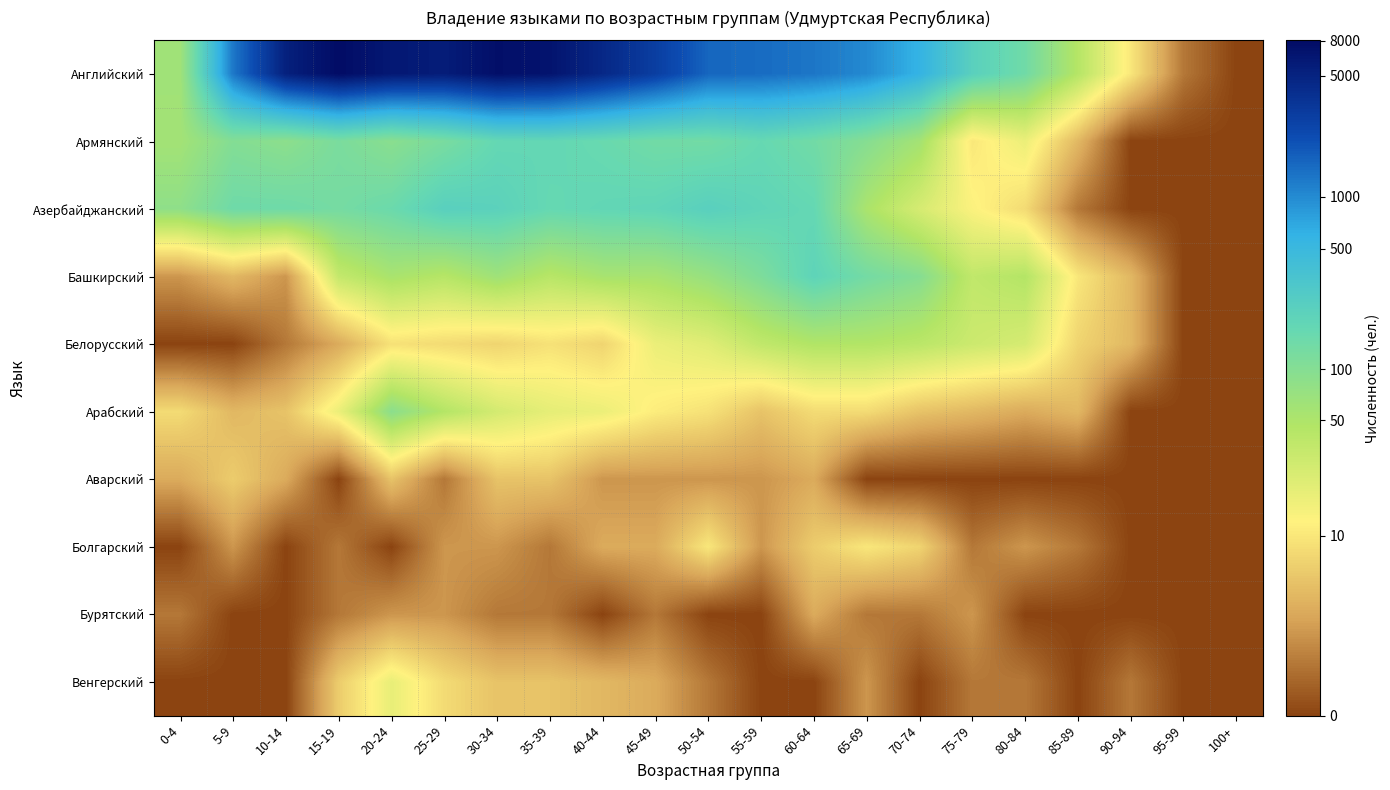

Reading left to right, what are all the values shown in this chart?

Английский: 0-4=4.2	5-9=7.1	10-14=8.6	15-19=9.0	20-24=8.7	25-29=8.6	30-34=8.9	35-39=8.8	40-44=8.4	45-49=8.0	50-54=7.4	55-59=7.3	60-64=7.2	65-69=6.9	70-74=6.4	75-79=5.4	80-84=4.9	85-89=3.8	90-94=2.4	95-99=0.7	100+=0.0
Армянский: 0-4=4.1	5-9=4.6	10-14=4.5	15-19=4.8	20-24=4.5	25-29=4.8	30-34=5.2	35-39=5.2	40-44=5.1	45-49=4.9	50-54=4.9	55-59=5.1	60-64=4.9	65-69=4.6	70-74=4.1	75-79=2.4	80-84=2.9	85-89=1.6	90-94=0.0	95-99=0.0	100+=0.0
Азербайджанский: 0-4=4.4	5-9=5.0	10-14=5.0	15-19=4.9	20-24=5.0	25-29=5.4	30-34=5.4	35-39=5.1	40-44=5.2	45-49=5.3	50-54=5.4	55-59=5.3	60-64=5.2	65-69=4.0	70-74=3.3	75-79=2.6	80-84=2.2	85-89=0.7	90-94=0.0	95-99=0.0	100+=0.0
Башкирский: 0-4=1.1	5-9=1.6	10-14=1.1	15-19=3.6	20-24=4.0	25-29=3.8	30-34=4.2	35-39=3.8	40-44=4.0	45-49=4.0	50-54=4.3	55-59=4.7	60-64=5.3	65-69=4.9	70-74=4.6	75-79=3.6	80-84=3.8	85-89=2.4	90-94=1.6	95-99=0.0	100+=0.0
Белорусский: 0-4=0.0	5-9=0.0	10-14=0.7	15-19=1.4	20-24=2.3	25-29=2.2	30-34=2.1	35-39=2.3	40-44=2.1	45-49=2.9	50-54=3.1	55-59=3.6	60-64=3.9	65-69=3.9	70-74=3.7	75-79=3.4	80-84=3.3	85-89=2.1	90-94=1.6	95-99=0.0	100+=0.0
Арабский: 0-4=2.2	5-9=1.6	10-14=1.8	15-19=2.9	20-24=4.5	25-29=3.8	30-34=3.3	35-39=3.0	40-44=2.9	45-49=2.5	50-54=2.3	55-59=1.8	60-64=2.2	65-69=2.2	70-74=1.8	75-79=1.6	80-84=1.4	85-89=1.6	90-94=0.0	95-99=0.0	100+=0.0
Аварский: 0-4=1.4	5-9=1.9	10-14=1.4	15-19=0.0	20-24=1.8	25-29=0.7	30-34=1.8	35-39=1.8	40-44=1.1	45-49=1.1	50-54=1.1	55-59=1.1	60-64=1.4	65-69=0.0	70-74=0.0	75-79=0.0	80-84=0.0	85-89=0.0	90-94=0.0	95-99=0.0	100+=0.0
Болгарский: 0-4=0.0	5-9=1.1	10-14=0.0	15-19=0.7	20-24=0.0	25-29=1.1	30-34=1.1	35-39=0.7	40-44=1.4	45-49=1.4	50-54=2.4	55-59=1.1	60-64=1.9	65-69=2.4	70-74=2.1	75-79=0.7	80-84=1.1	85-89=0.7	90-94=0.0	95-99=0.0	100+=0.0
Бурятский: 0-4=0.7	5-9=0.0	10-14=0.0	15-19=0.7	20-24=1.1	25-29=1.1	30-34=0.7	35-39=0.7	40-44=0.0	45-49=0.7	50-54=0.0	55-59=0.0	60-64=1.4	65-69=0.7	70-74=0.7	75-79=1.1	80-84=0.0	85-89=0.0	90-94=0.0	95-99=0.0	100+=0.0
Венгерский: 0-4=0.0	5-9=0.0	10-14=0.0	15-19=1.9	20-24=2.9	25-29=2.2	30-34=1.8	35-39=1.8	40-44=1.6	45-49=1.4	50-54=0.7	55-59=0.0	60-64=0.0	65-69=1.1	70-74=0.0	75-79=0.7	80-84=0.7	85-89=0.0	90-94=0.7	95-99=0.0	100+=0.0